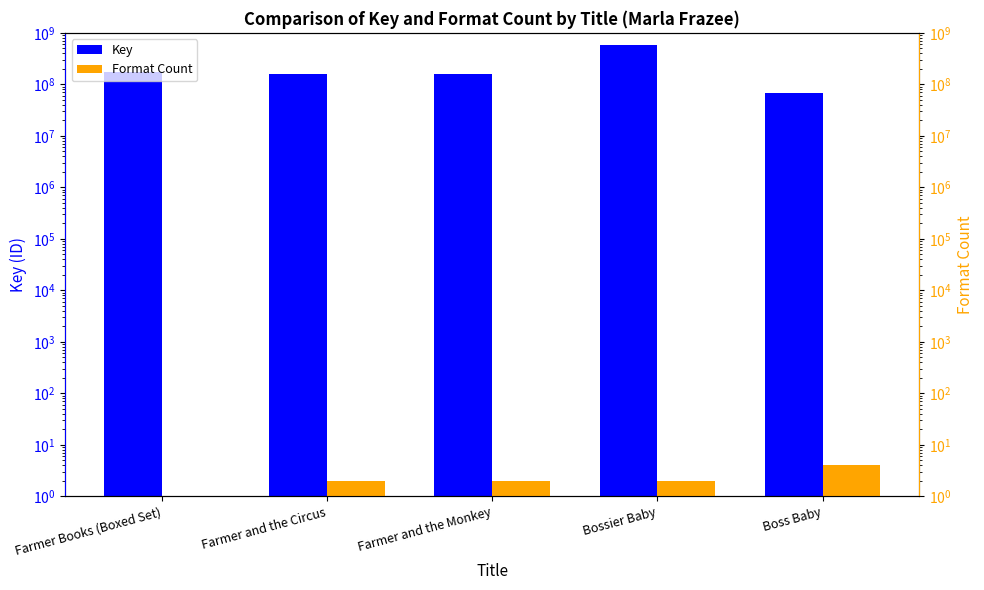

How many bars are there in each group?

2